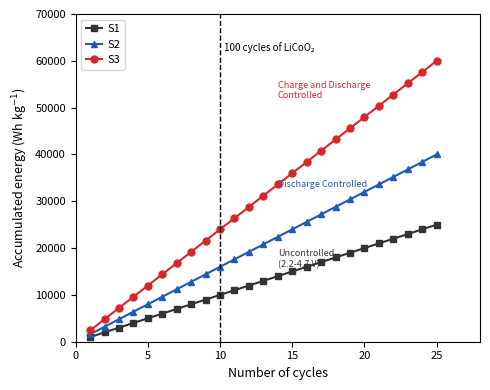

What are all the series names shown in the legend?

S1, S2, S3